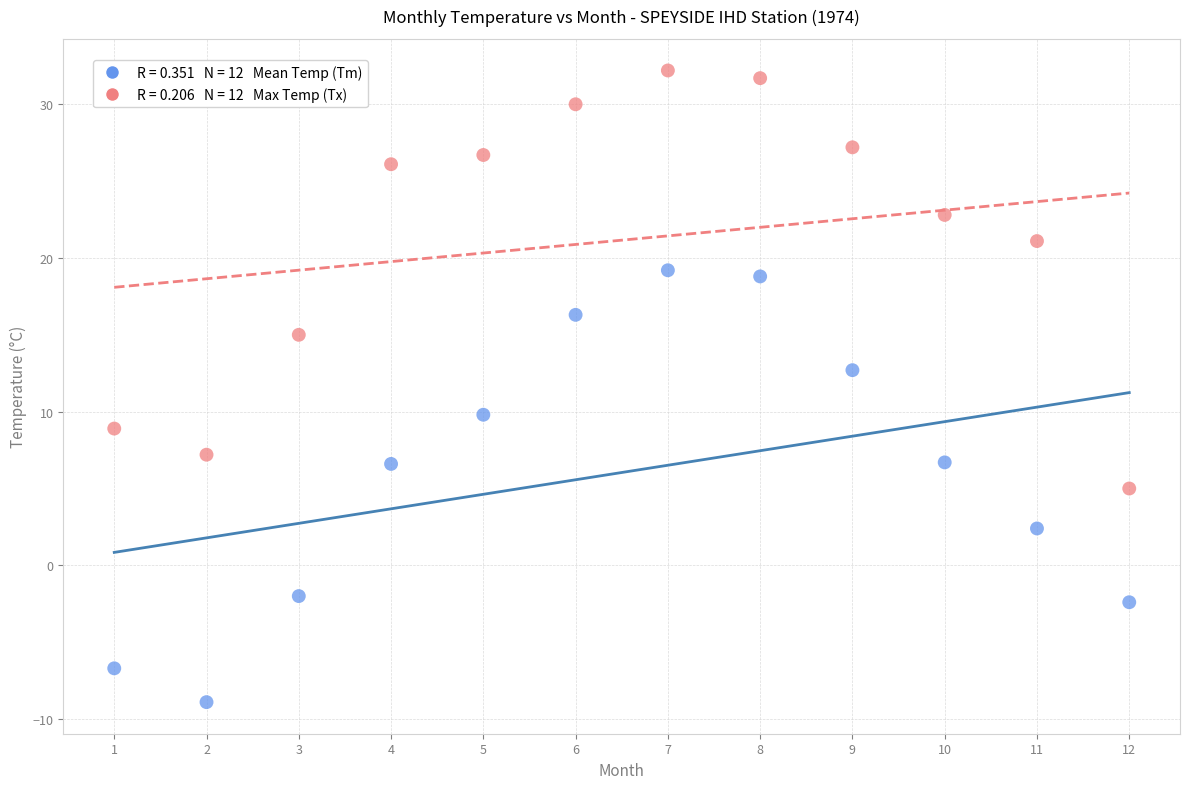

Across all data points, what is the range of X values (max minus min)?

11.0